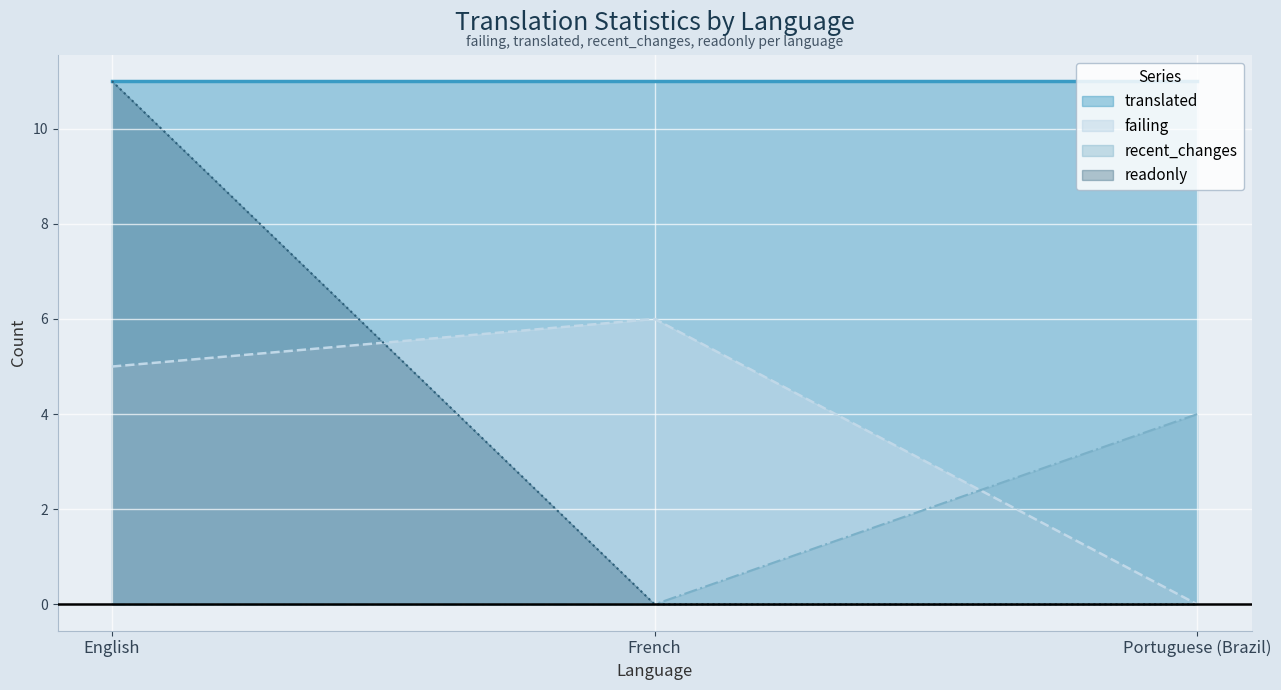

Rank the categories by failing value from lowest to highest.

Portuguese (Brazil), English, French